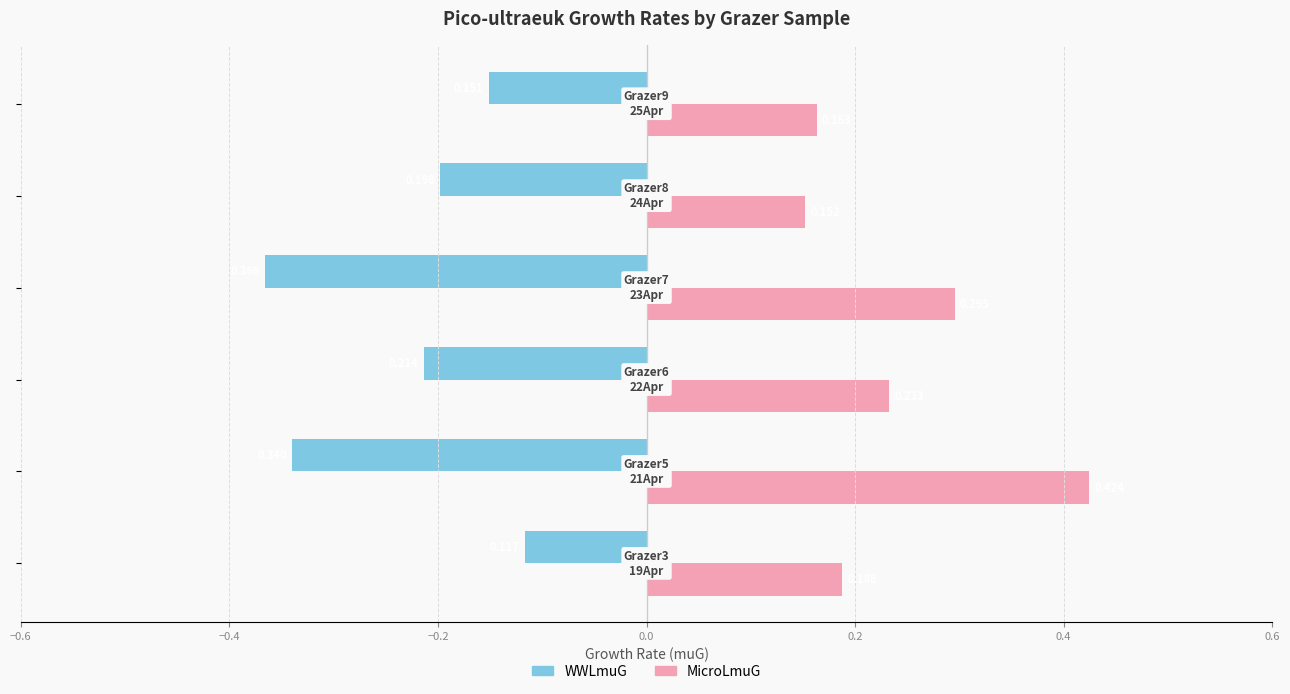

List the series in order of their overall mean, highest first.

MicroLmuG, WWLmuG